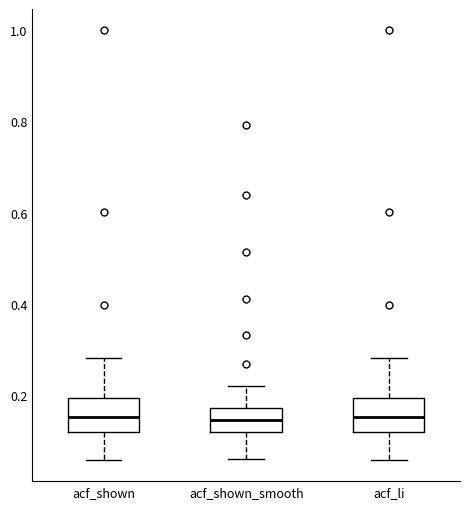

Where does the median line of the box for acf_shown sit on the y-axis? The values are not printed on the chart, so give them approximately, as read against the axis.

0.16